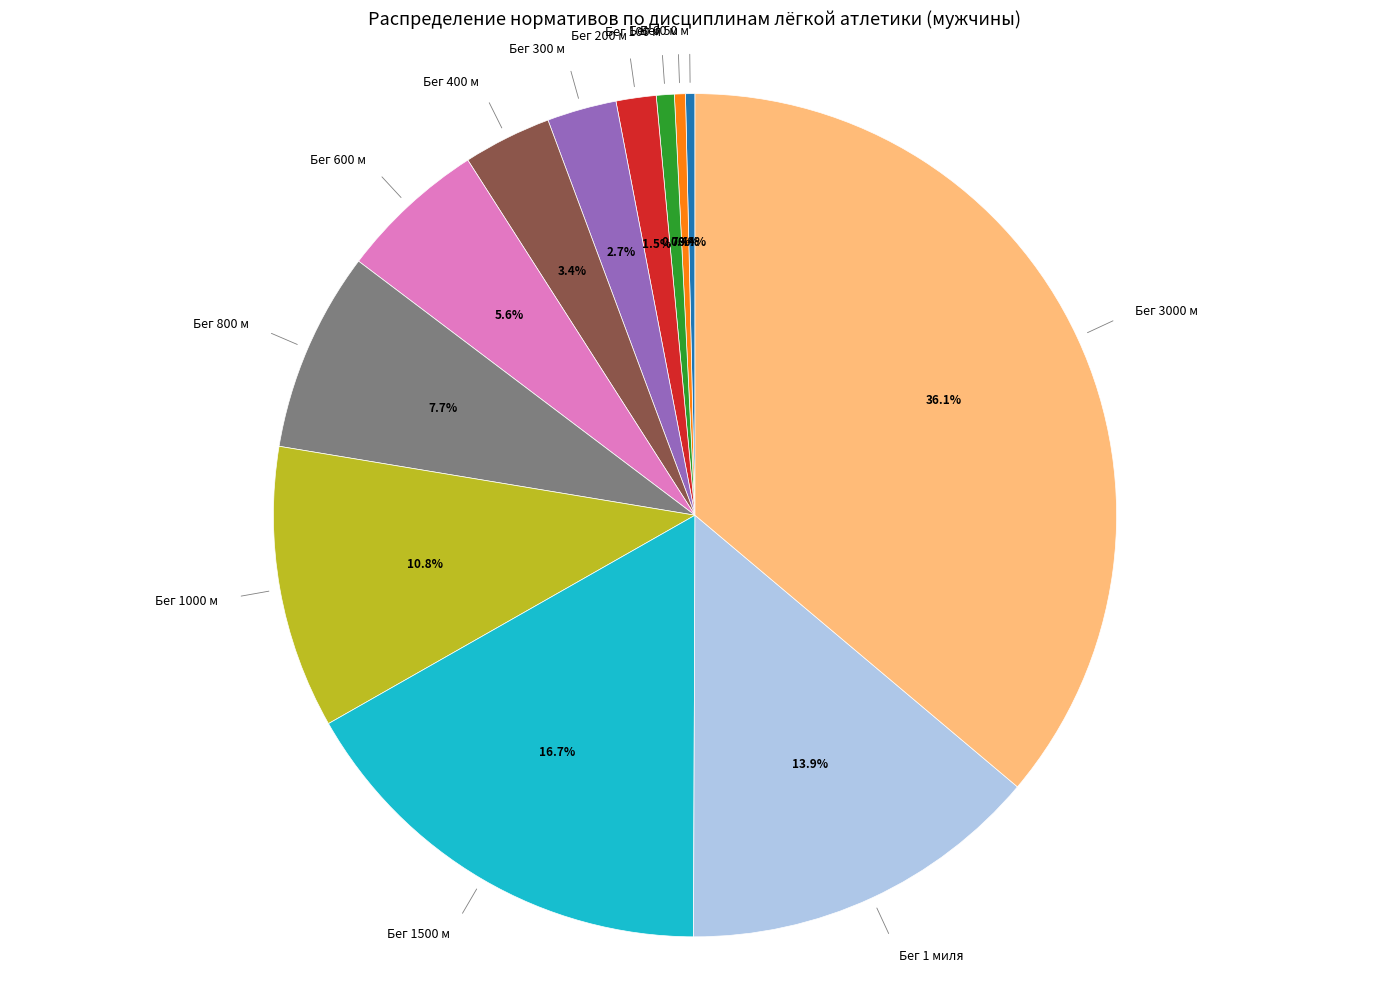

How many slices are in this pie chart?

12